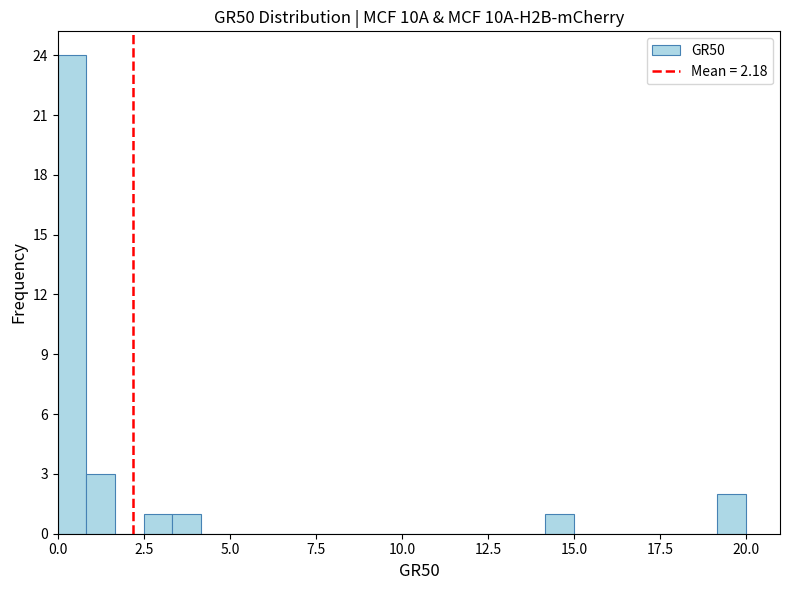

Read against the x-axis, roughly where is the centre of the tallest bar?

0.5